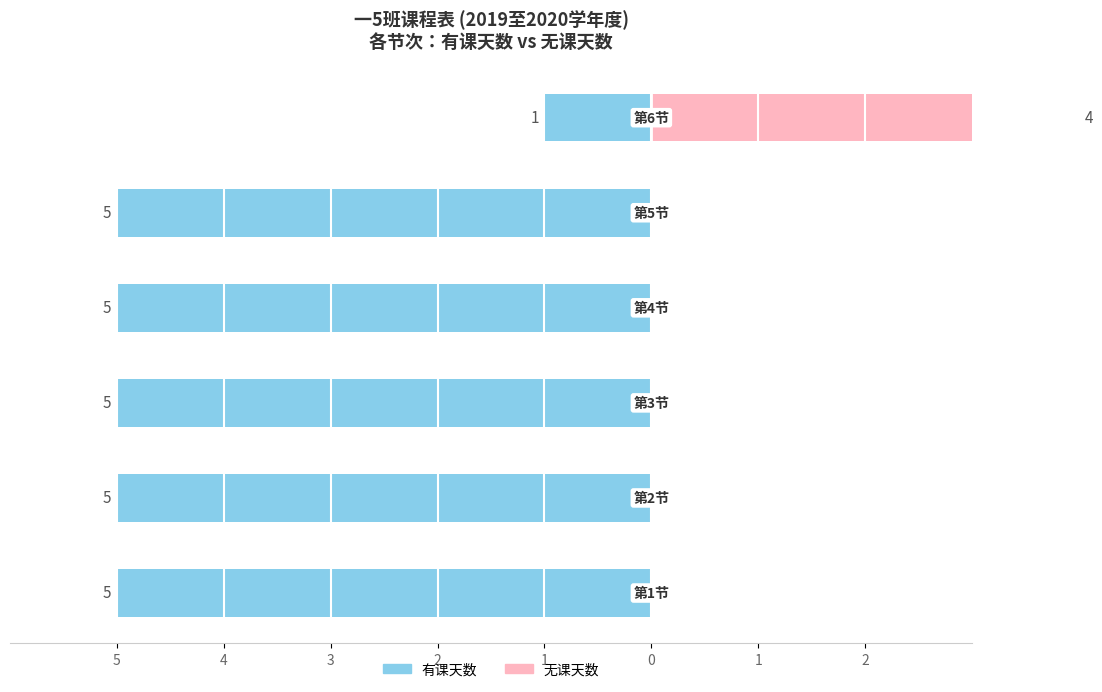

Are the bars horizontal?

Yes